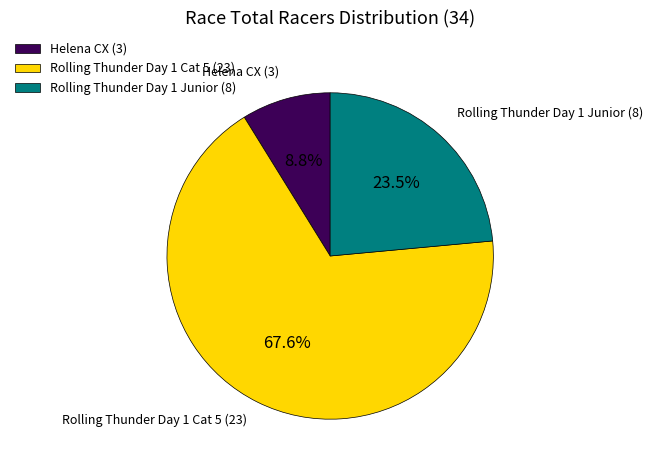

Does any single category account for the majority?

Yes